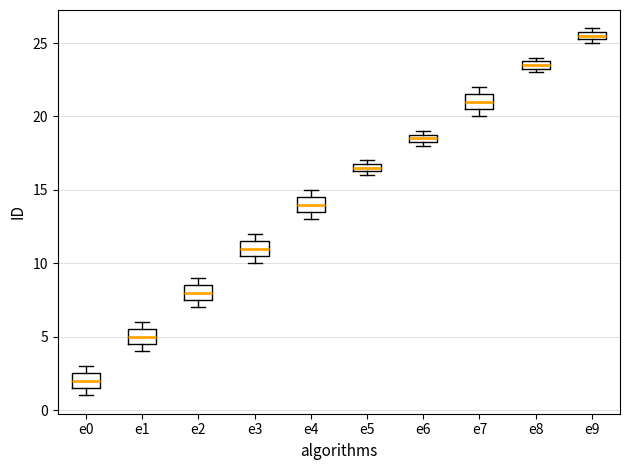

Where is the lower edge of the box for e1 on the y-axis? The values are not printed on the chart, so give them approximately, as read against the axis.

4.5